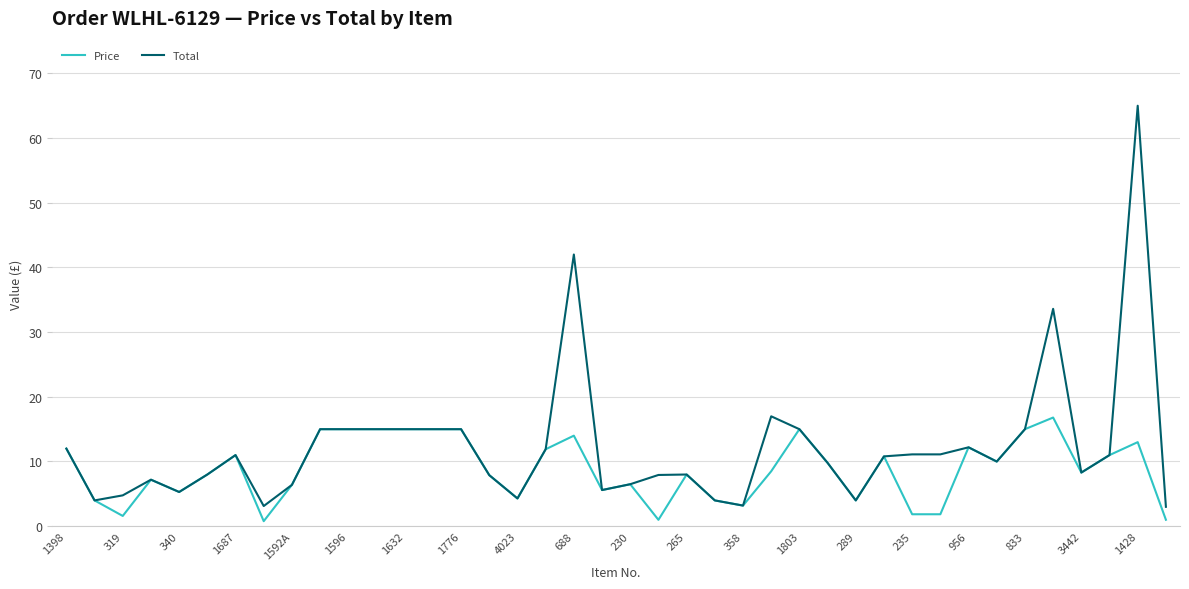

Rank the series by their maximum value, from lowest to highest.

Price, Total